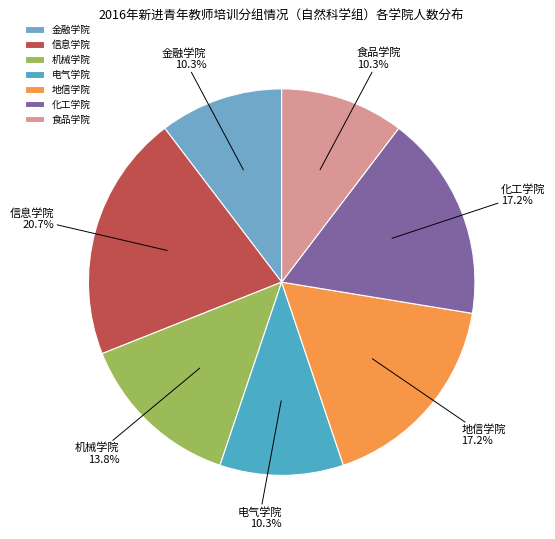

Approximately how many times larger is the value at 机械学院 compared to 电气学院?

1.3